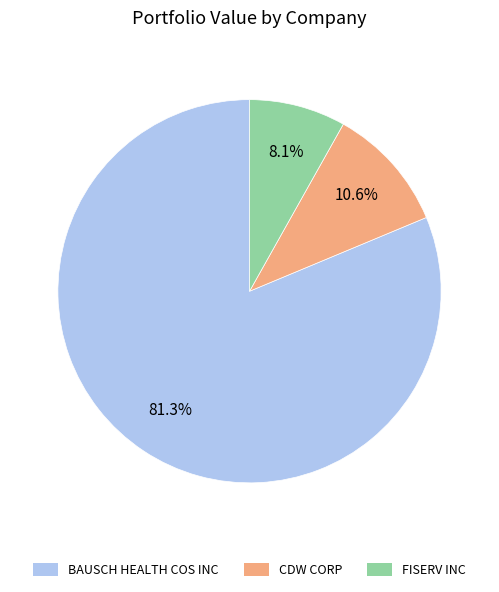

Which slice is the largest?

BAUSCH HEALTH COS INC